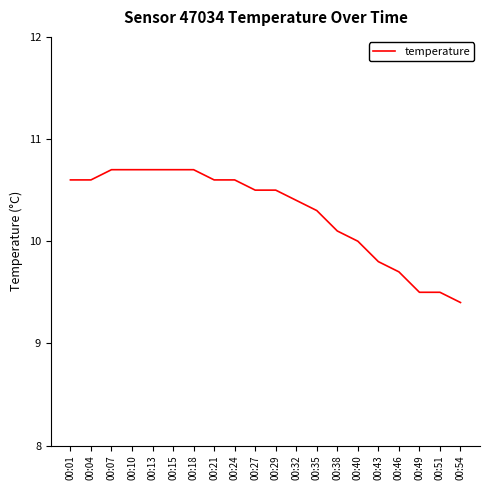

Reading left to right, what are all the values shown in this chart?

10.6	10.6	10.7	10.7	10.7	10.7	10.7	10.6	10.6	10.5	10.5	10.4	10.3	10.1	10.0	9.8	9.7	9.5	9.5	9.4